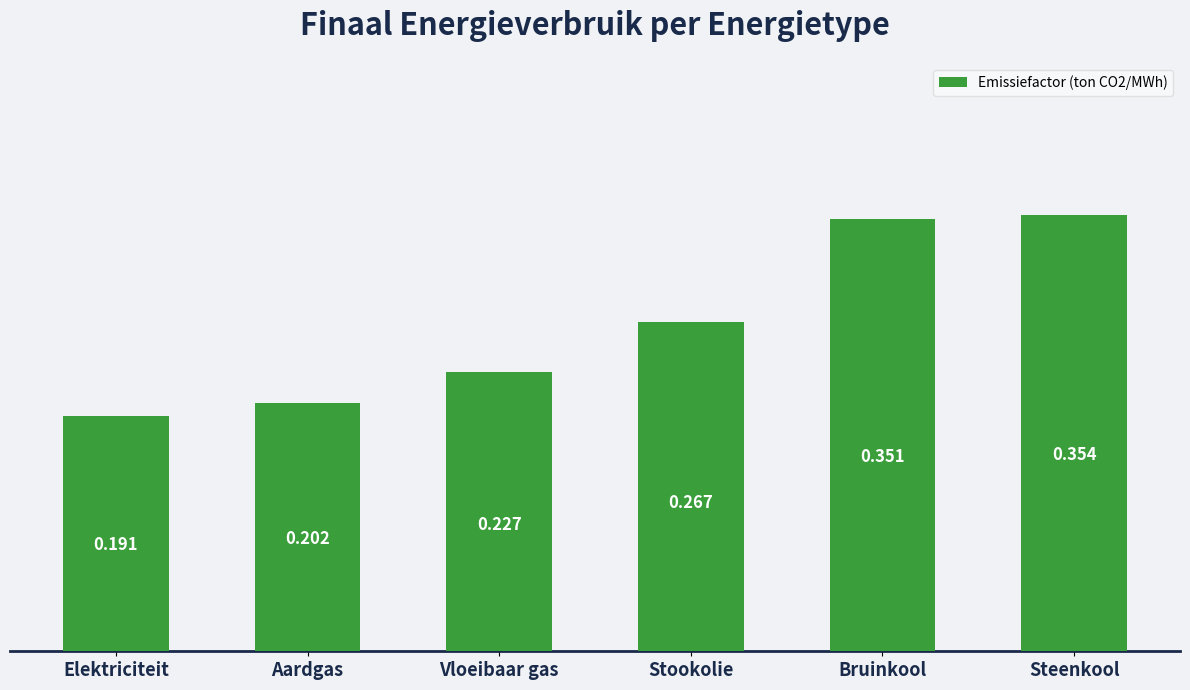

Between Bruinkool and Steenkool, which is larger?

Steenkool